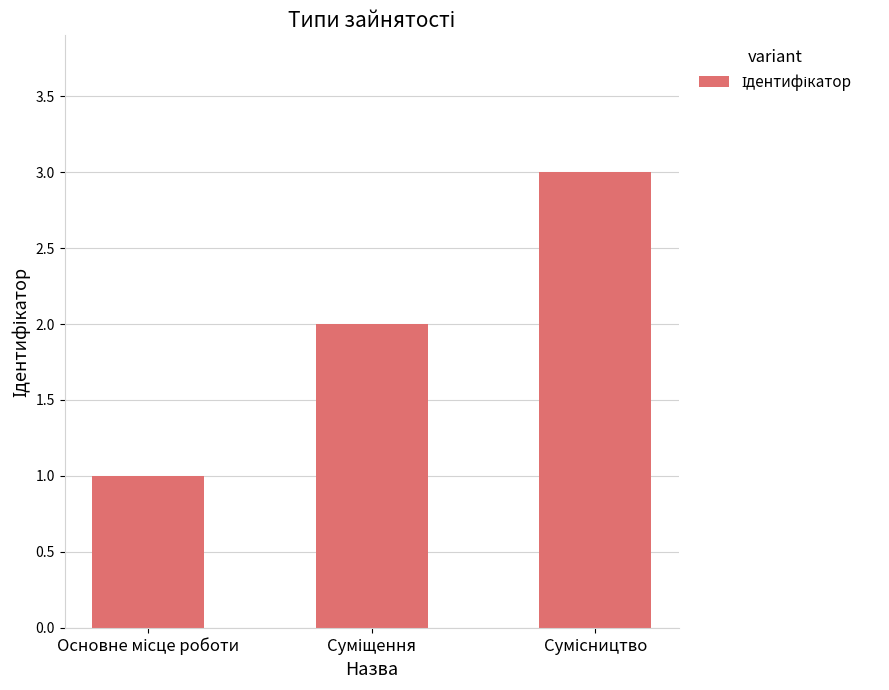

What is the sum of all values?

6